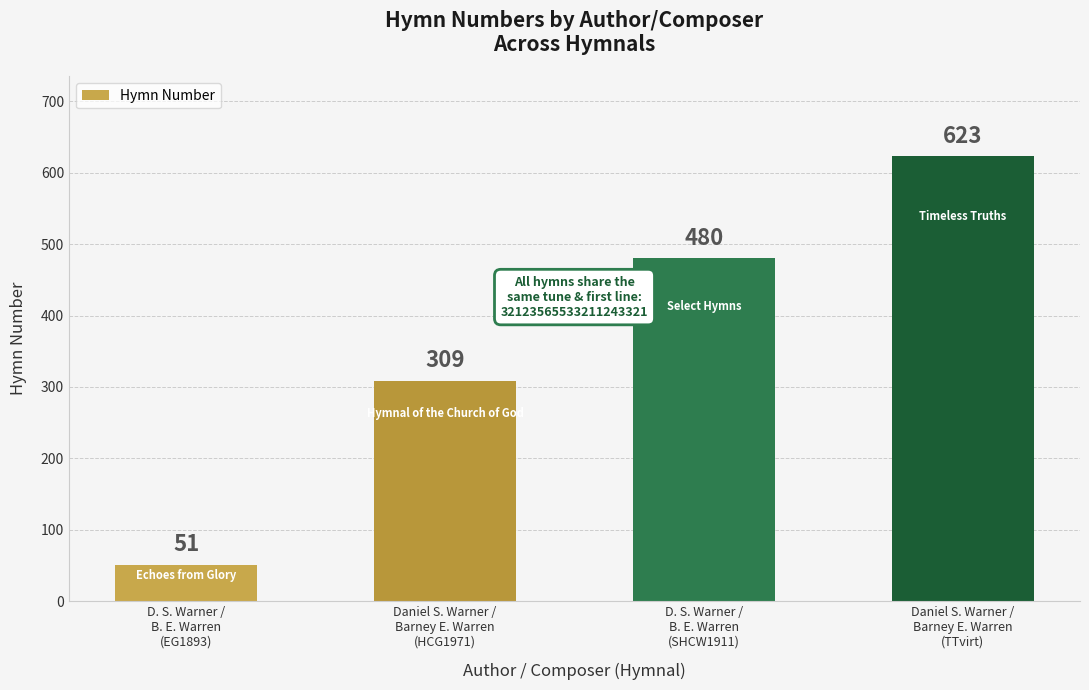

Rank the categories by value from lowest to highest.

D. S. Warner /
B. E. Warren
(EG1893), Daniel S. Warner /
Barney E. Warren
(HCG1971), D. S. Warner /
B. E. Warren
(SHCW1911), Daniel S. Warner /
Barney E. Warren
(TTvirt)